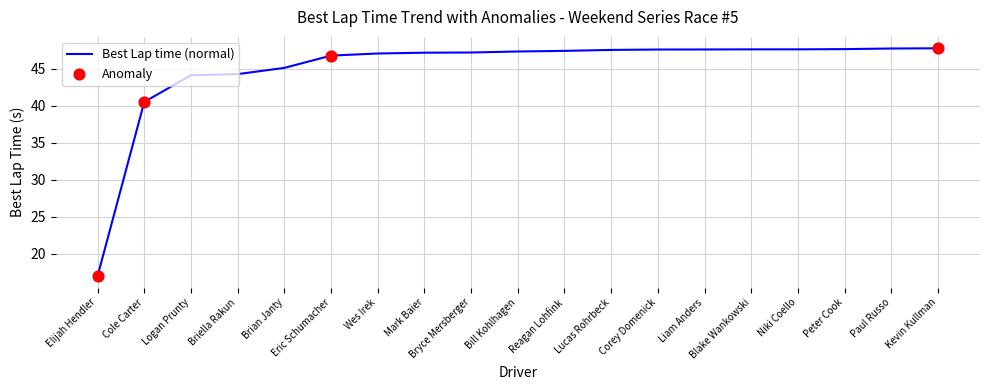

What is the change in value from Mark Baier to Peter Cook?

+0.5